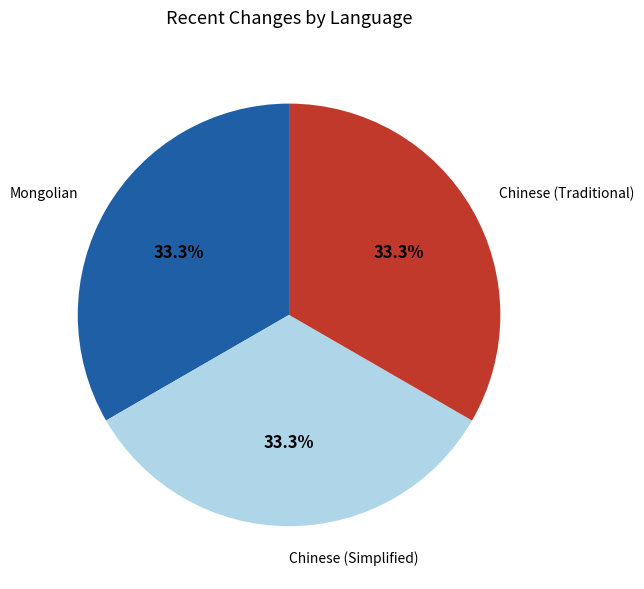

How much of the chart is everything except Chinese (Traditional)?

66.7%